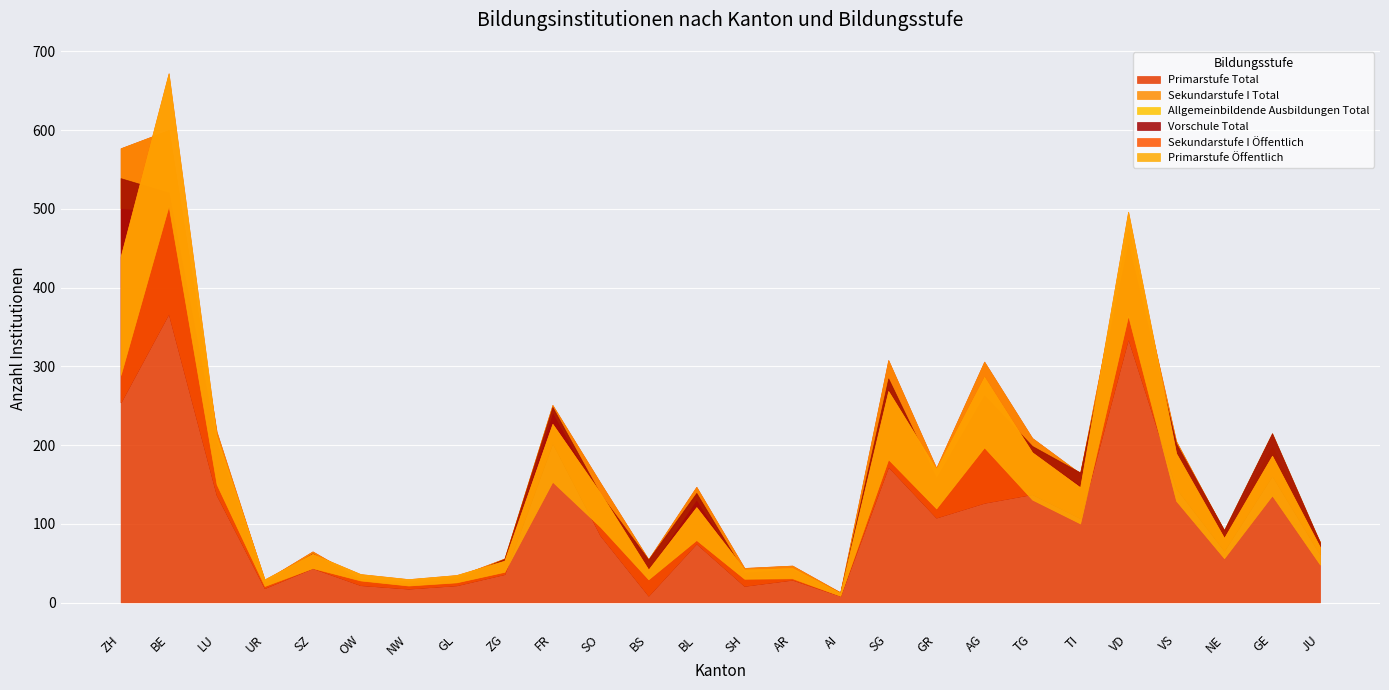

Which has a higher value, FR or JU?

FR